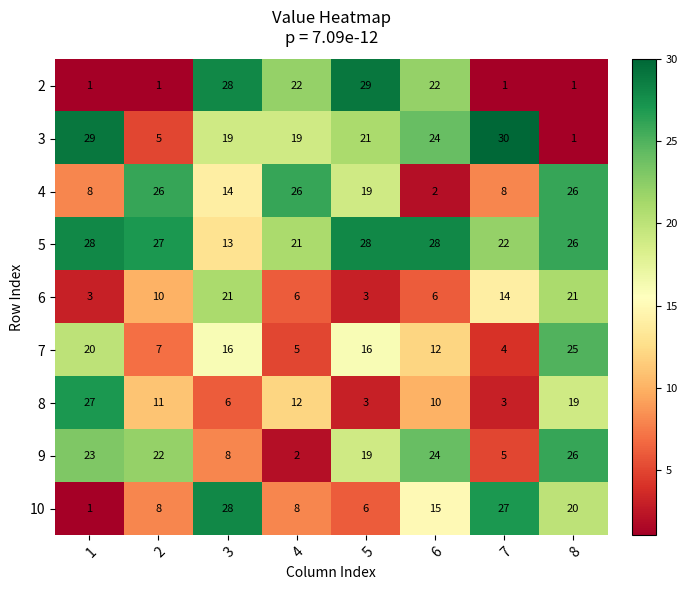

What is the greatest value displayed?

30